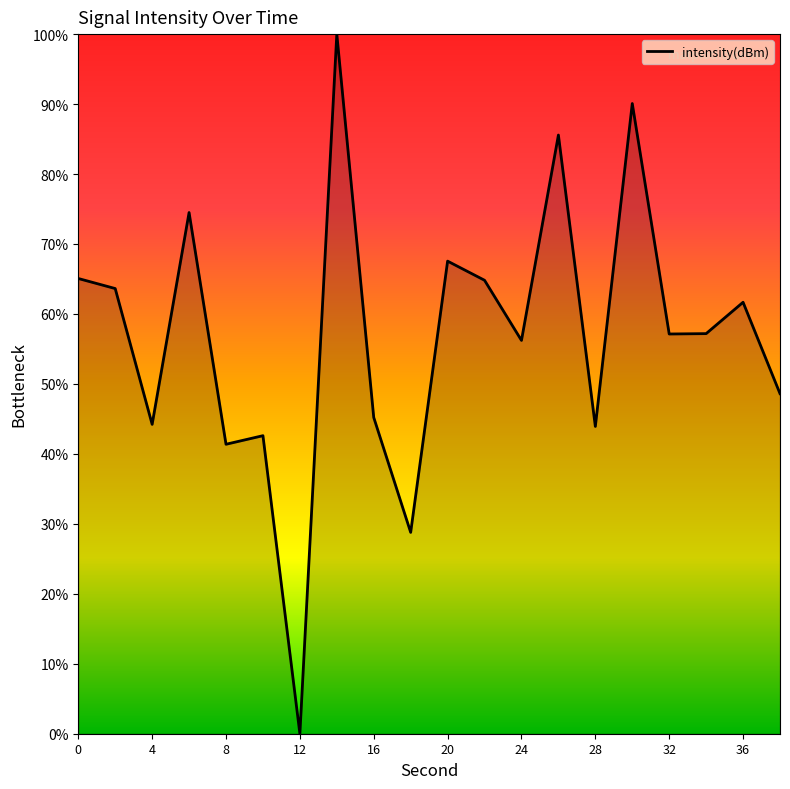

What is the greatest value displayed?

100.0